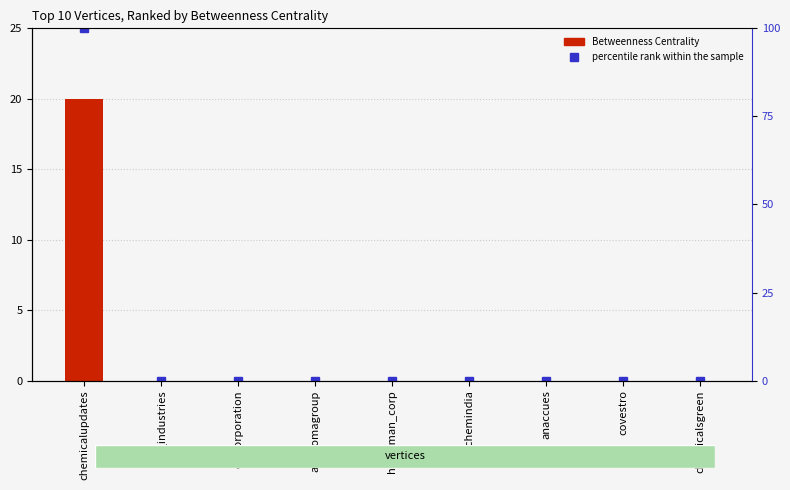

What is the difference between the maximum and minimum values in the Betweenness Centrality series?

20